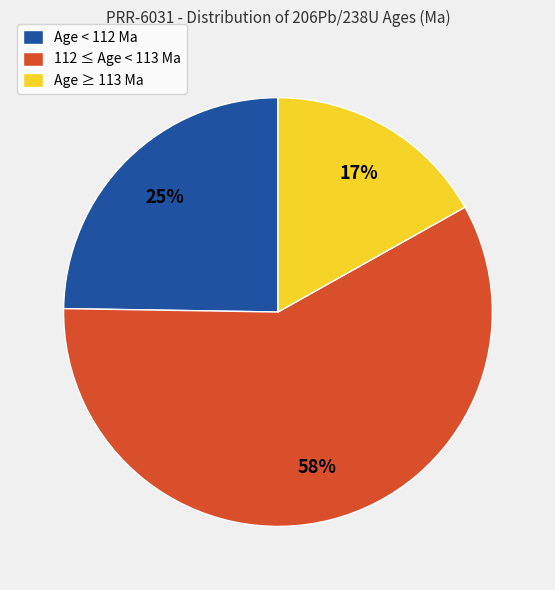

Count the number of slices in the pie.

3